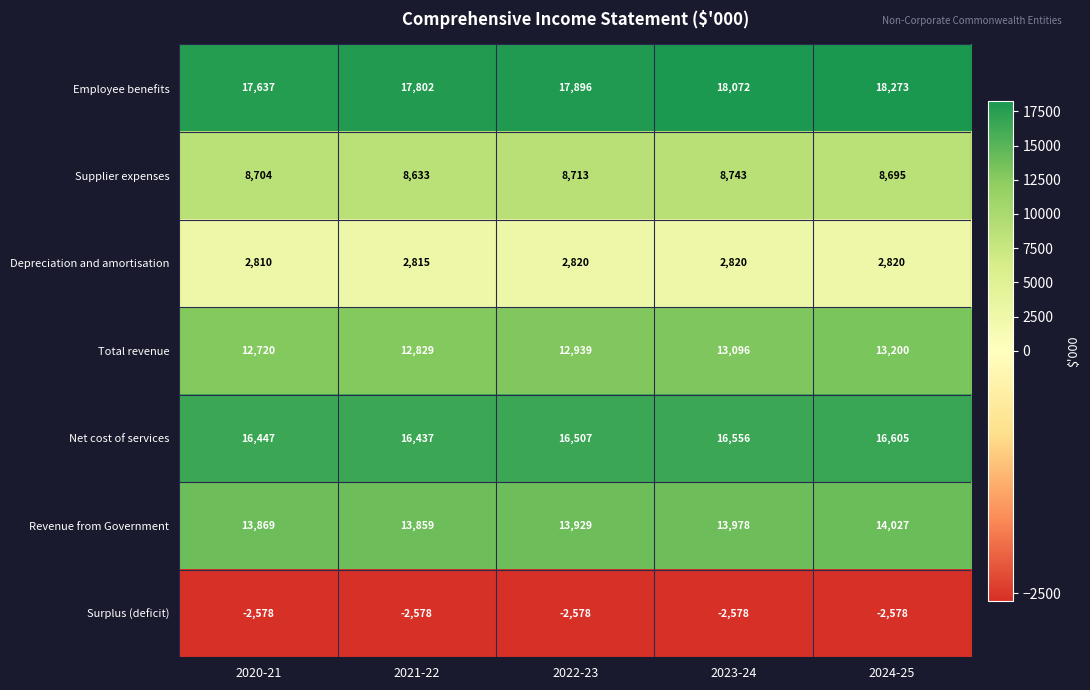

At which label is Surplus (deficit) closest to -2578?

2020-21